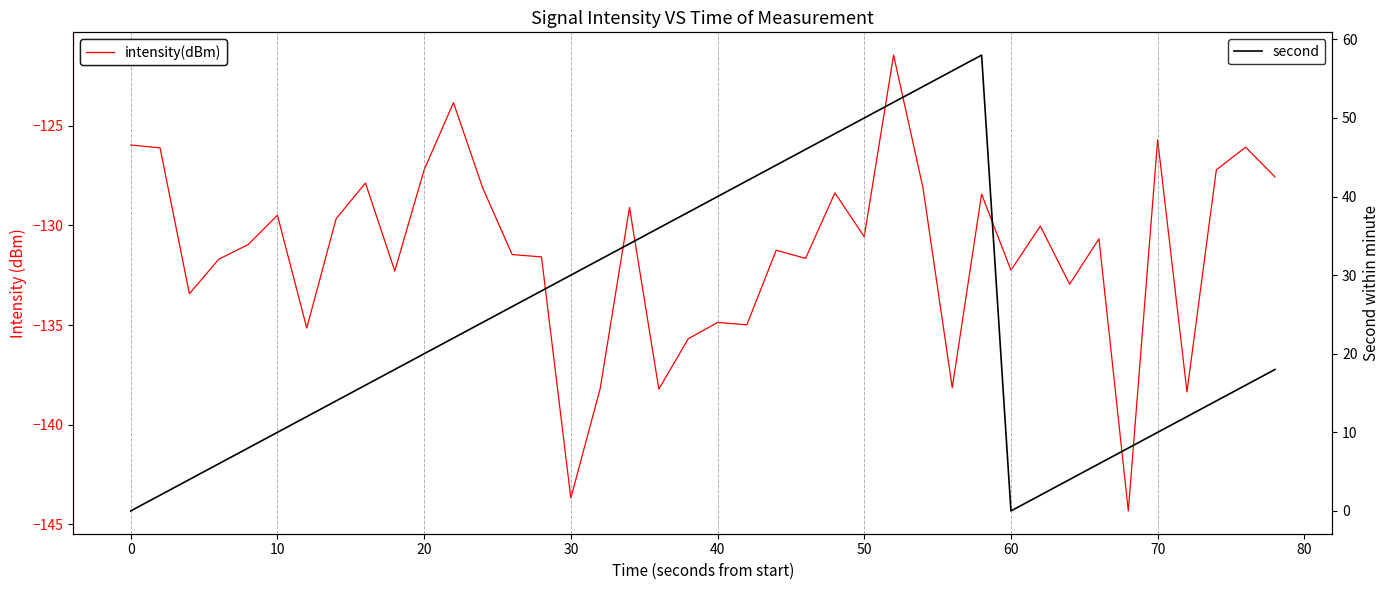

How many positive values does the second series have?

38